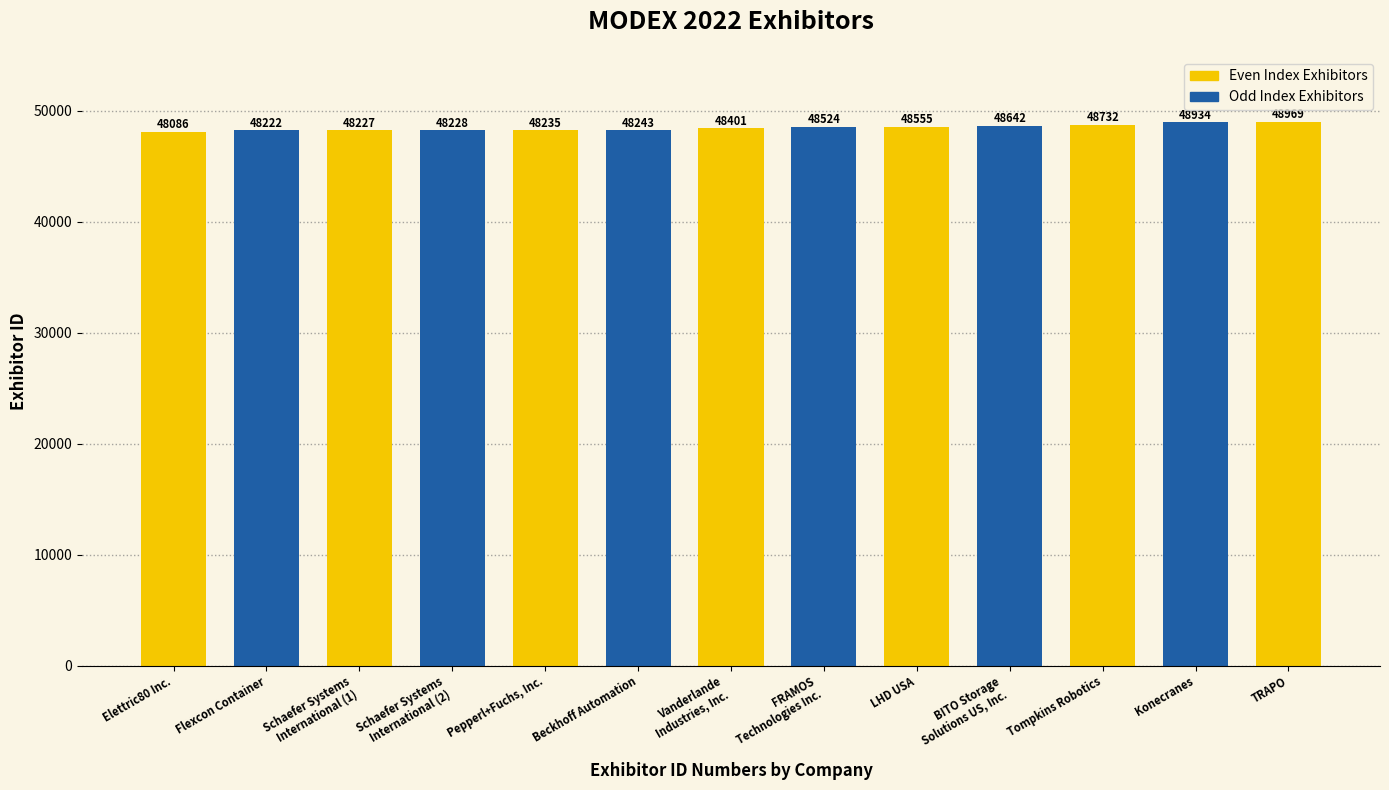

The chart shows a value of 48642 at BITO Storage
Solutions US, Inc.. True or false?

True